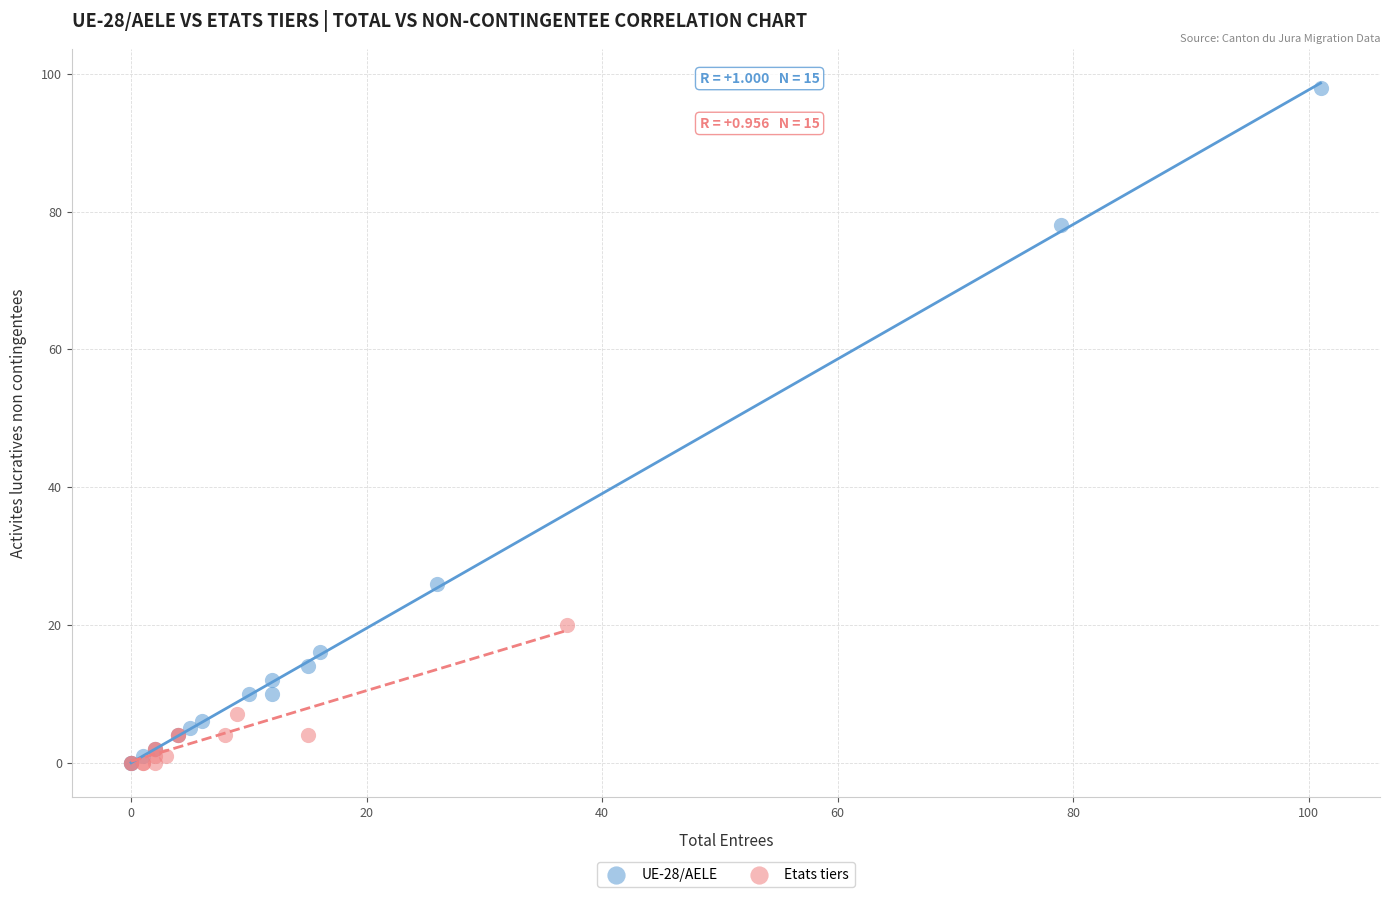

Which series contains the highest Y value?

UE-28/AELE